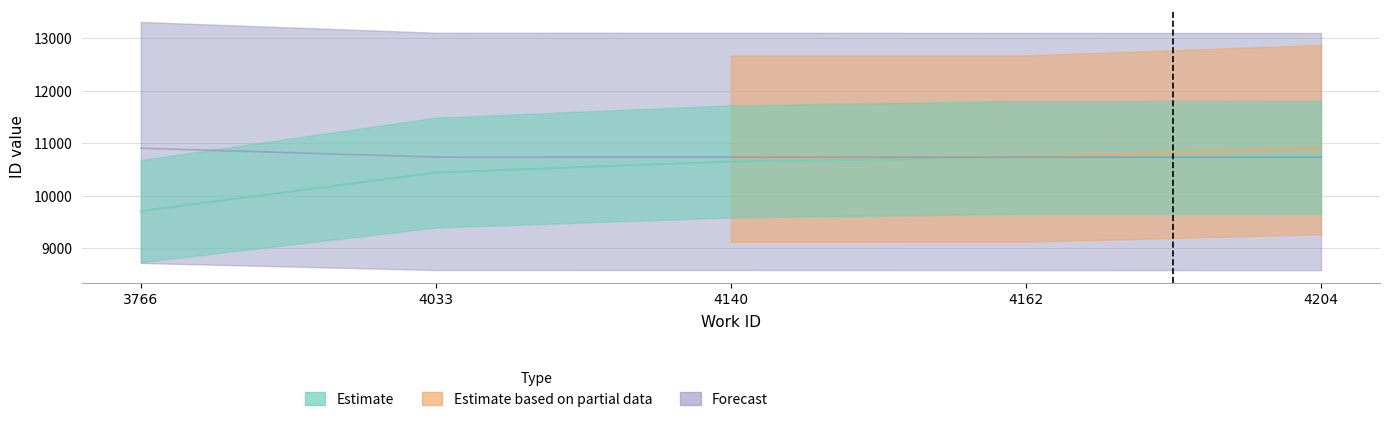

The Forecast series shows 10906 at 3766. True or false?

True